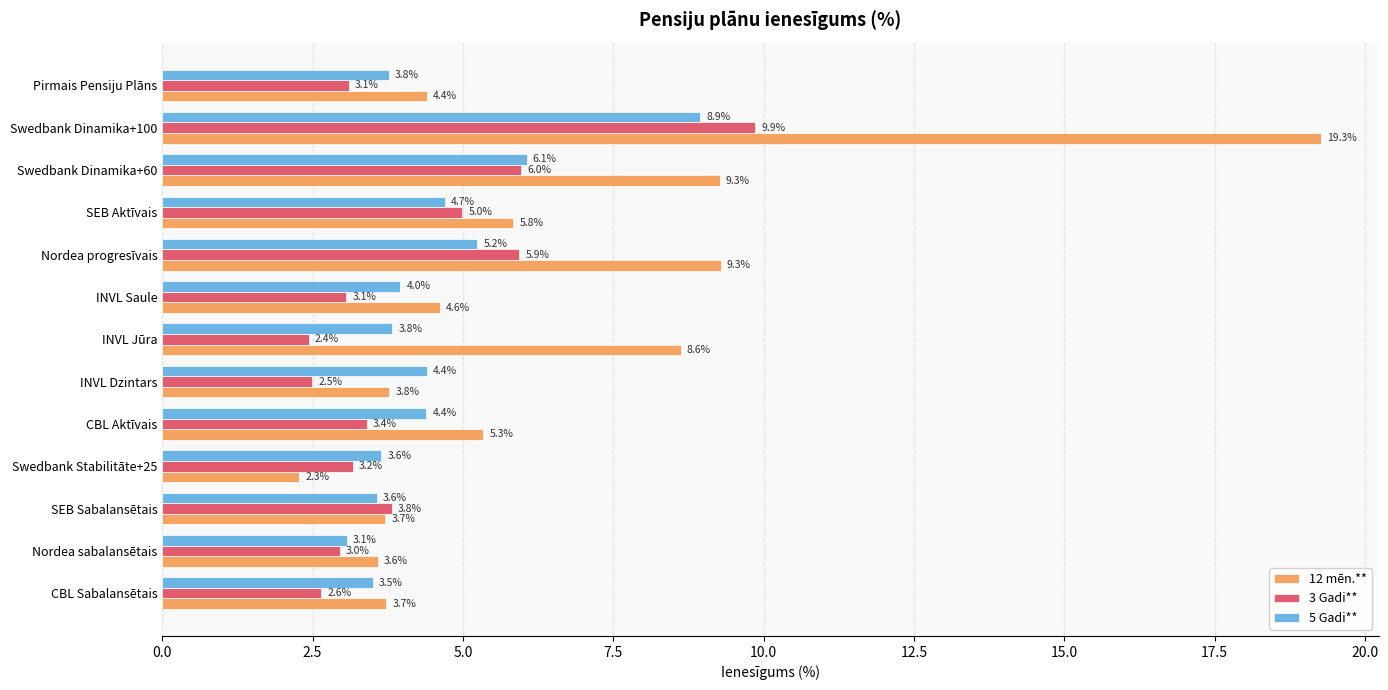

What is the average value of the 5 Gadi** series?

4.5